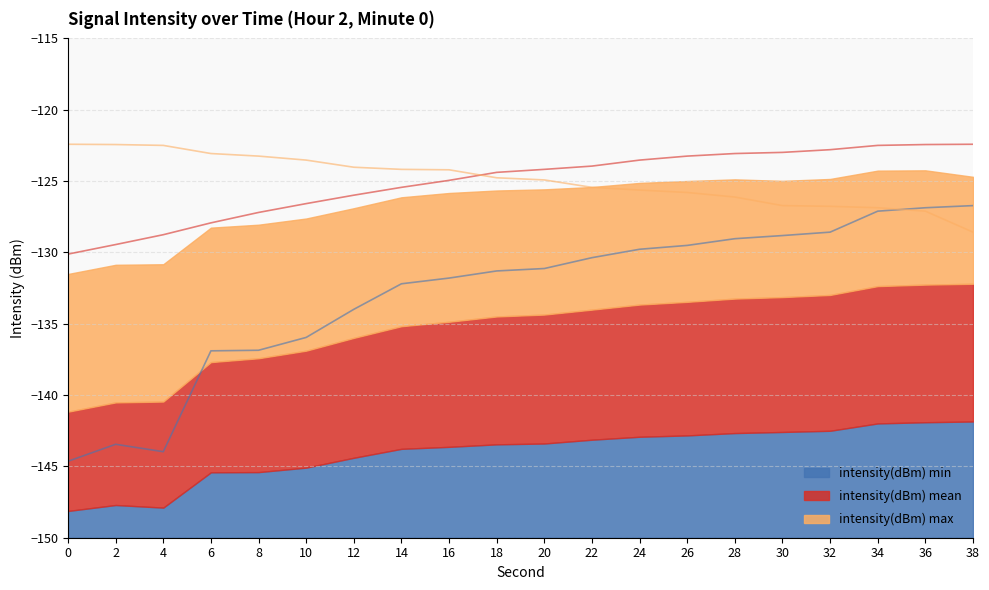

How many lines are shown in the chart?

3